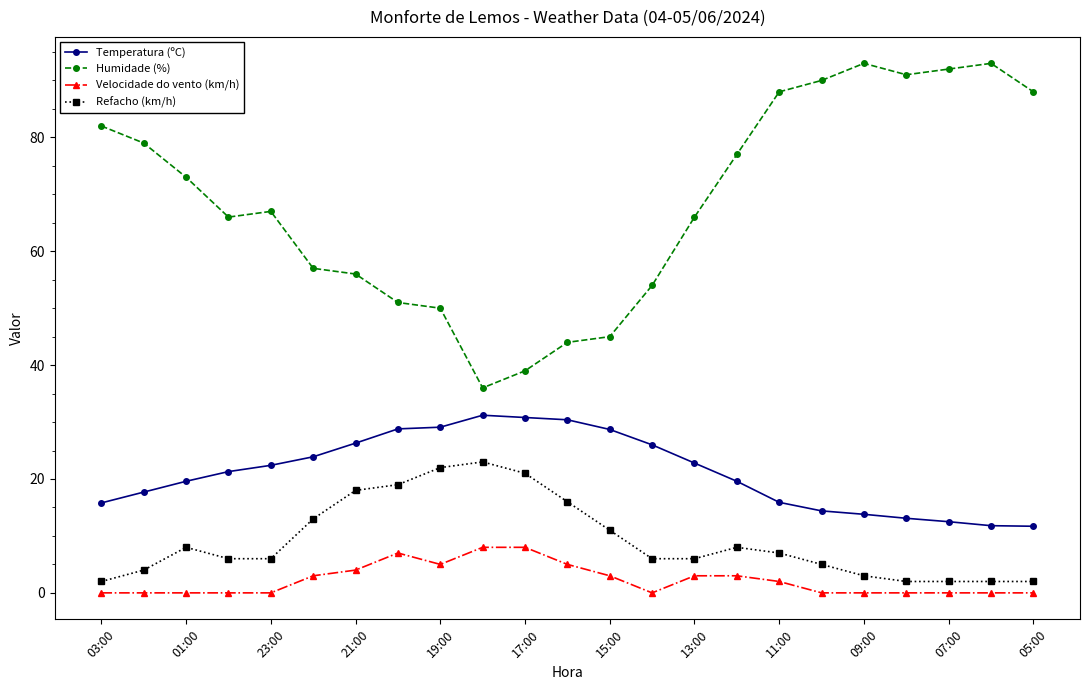

True or false: Refacho (km/h) and Velocidade do vento (km/h) cross at least once.

False